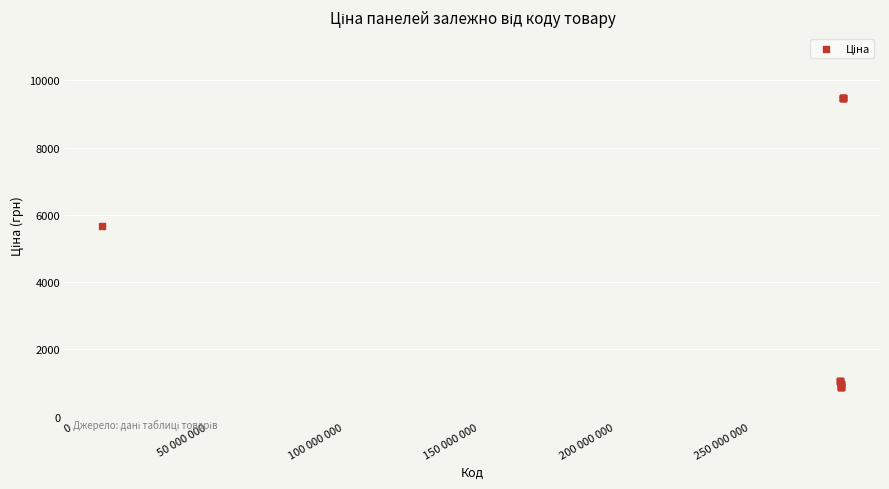

What Y value in the scatter plot is closest to 5187?

5673.8